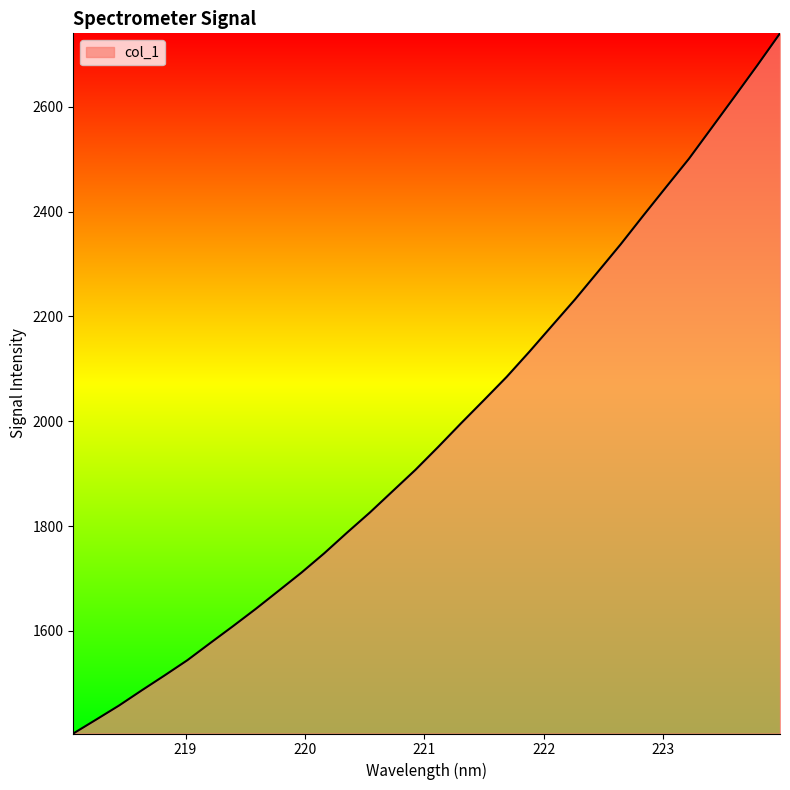

What is the difference between the maximum and minimum values?

1336.2